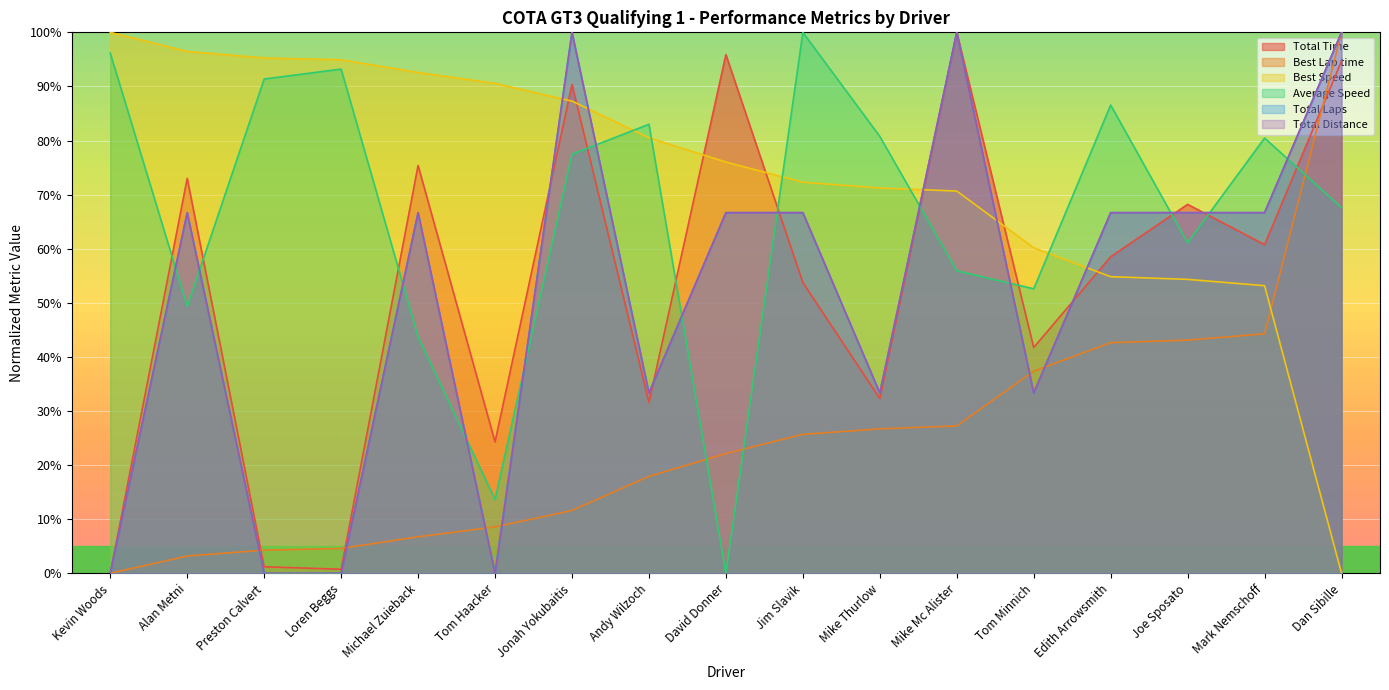

Rank the categories by Total Laps value from highest to lowest.

Jonah Yokubaitis, Mike Mc Alister, Dan Sibille, Alan Metni, Michael Zuieback, David Donner, Jim Slavik, Edith Arrowsmith, Joe Sposato, Mark Nemschoff, Andy Wilzoch, Mike Thurlow, Tom Minnich, Kevin Woods, Preston Calvert, Loren Beggs, Tom Haacker